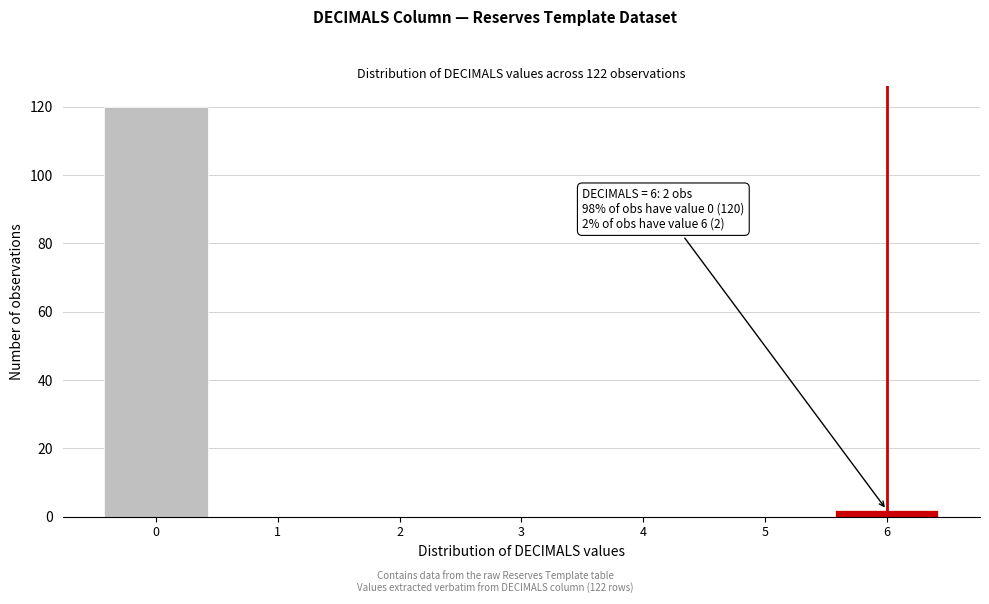

Over which range of the x-axis is the bar tallest?

-0.5 to 0.5